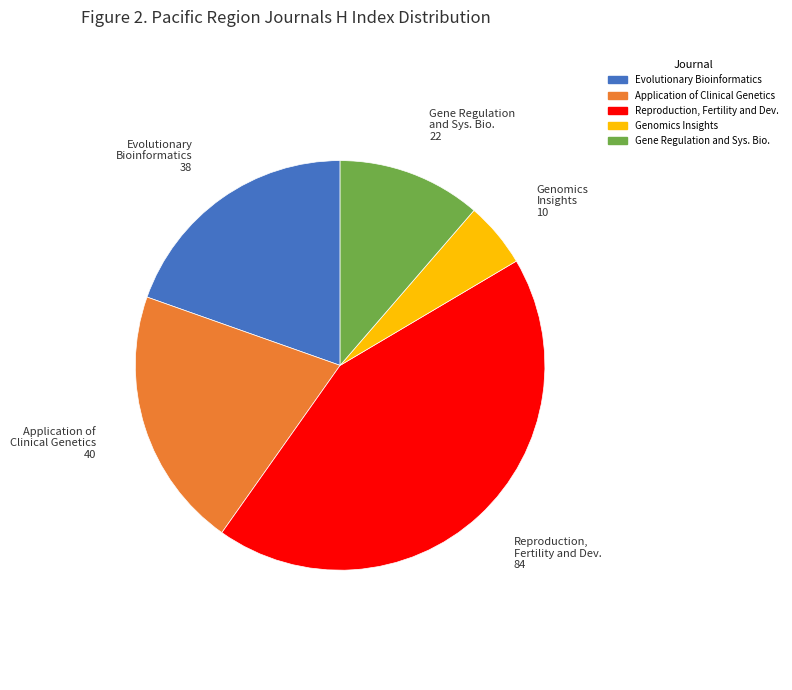

Does any single category account for the majority?

No